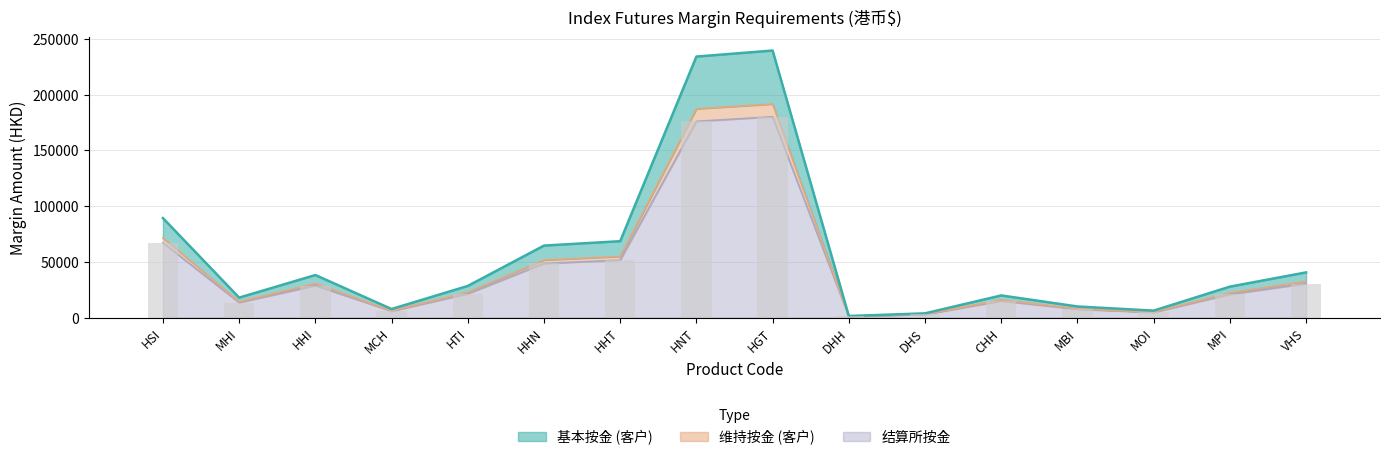

What are all the series names shown in the legend?

基本按金 (客户), 维持按金 (客户), 结算所按金